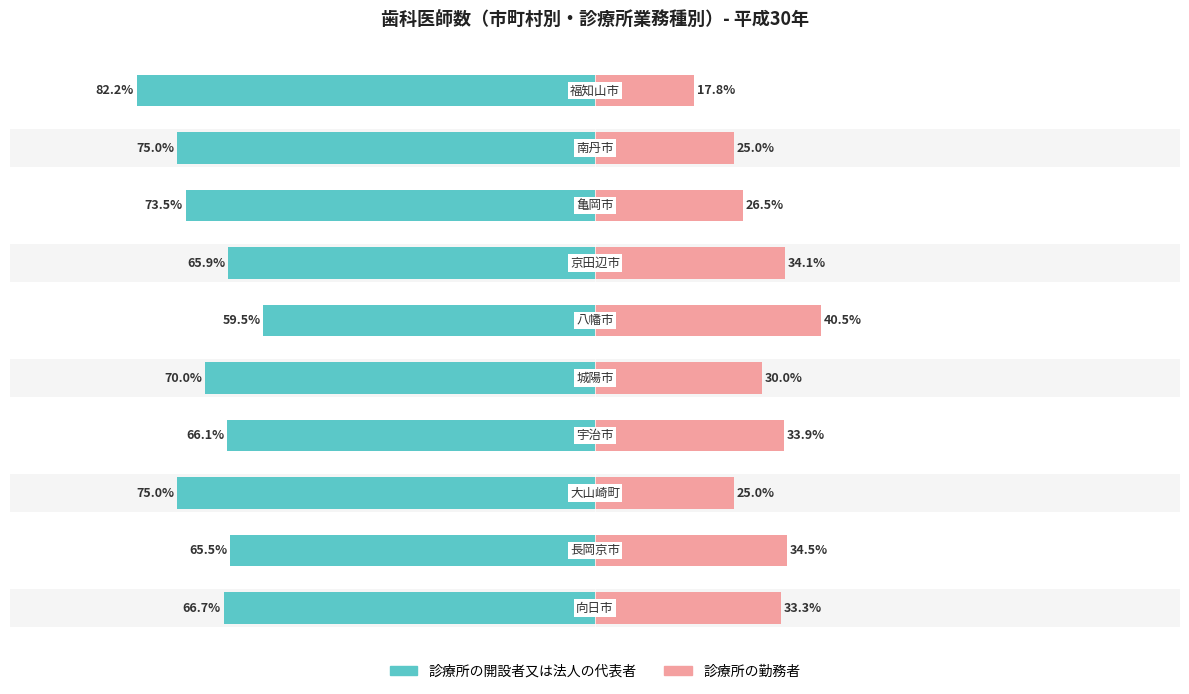

Reading right to left, extract all data points from this chart.

診療所の開設者又は法人の代表者: 9=-82.2	8=-75.0	7=-73.5	6=-65.9	5=-59.5	4=-70.0	3=-66.1	2=-75.0	1=-65.5	0=-66.7
診療所の勤務者: 9=17.8	8=25.0	7=26.5	6=34.1	5=40.5	4=30.0	3=33.9	2=25.0	1=34.5	0=33.3